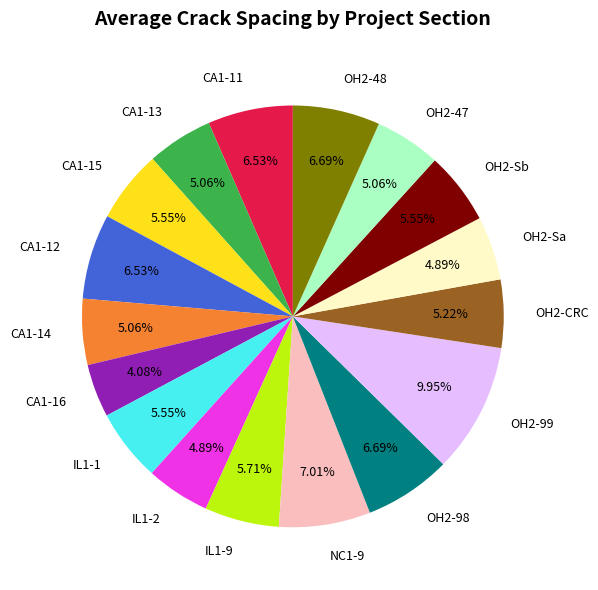

To the nearest percent, what is the difference between the largest and smallest slice percentages?

6%